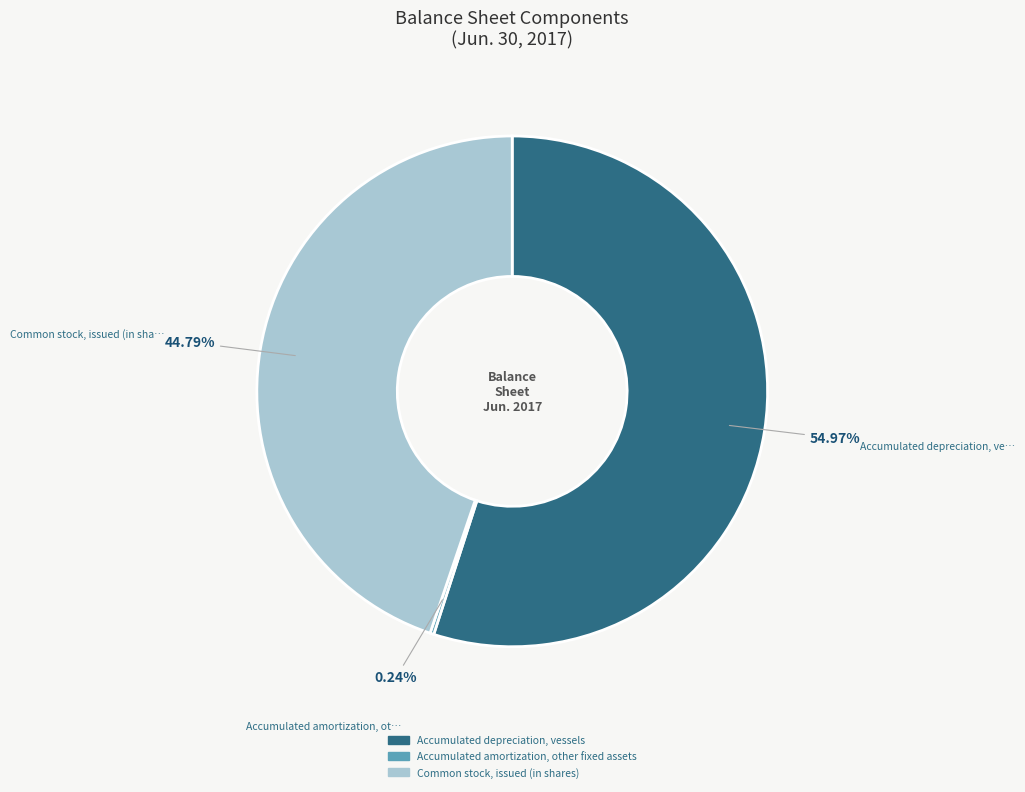

Which has a higher value, Common stock, issued (in shares) or Accumulated depreciation, vessels?

Accumulated depreciation, vessels